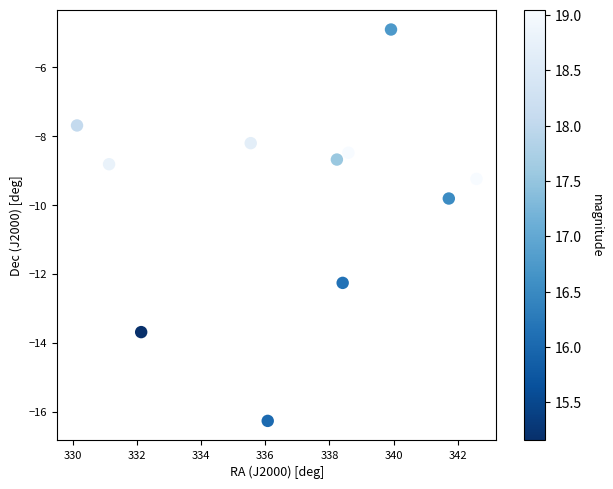

What Y value in the scatter plot is closest to -10?

-9.8